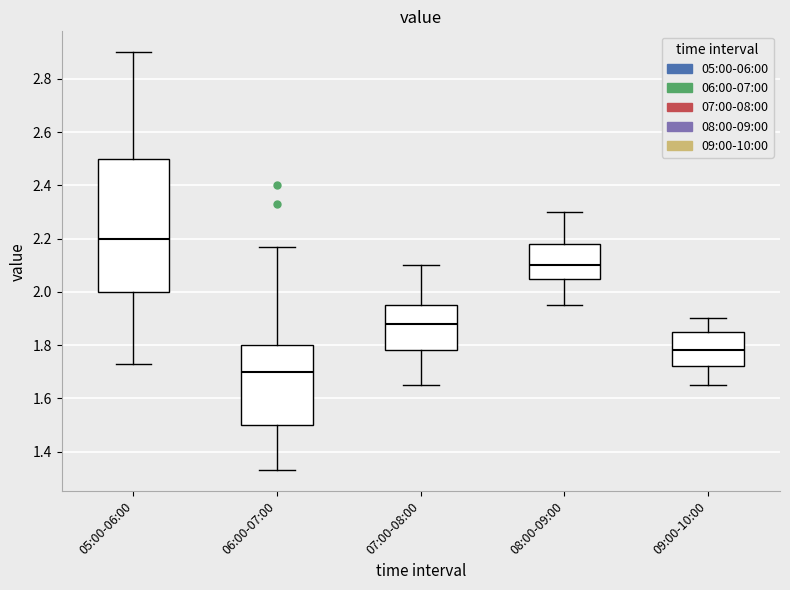

Where does the lower whisker of the box for 06:00-07:00 end on the y-axis? The values are not printed on the chart, so give them approximately, as read against the axis.

1.34